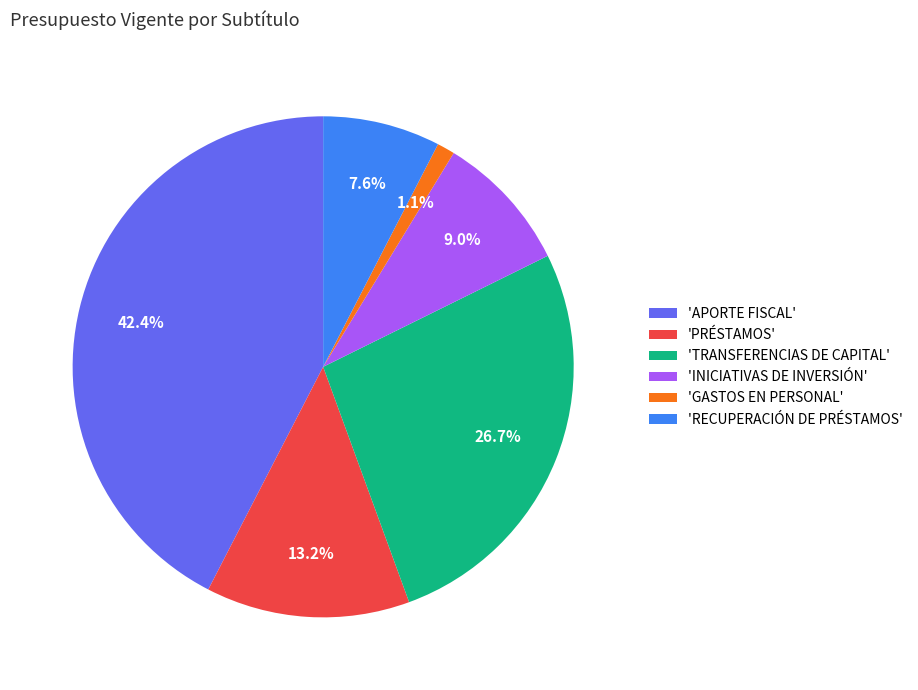

Does 'TRANSFERENCIAS DE CAPITAL' represent more than half of the total?

No